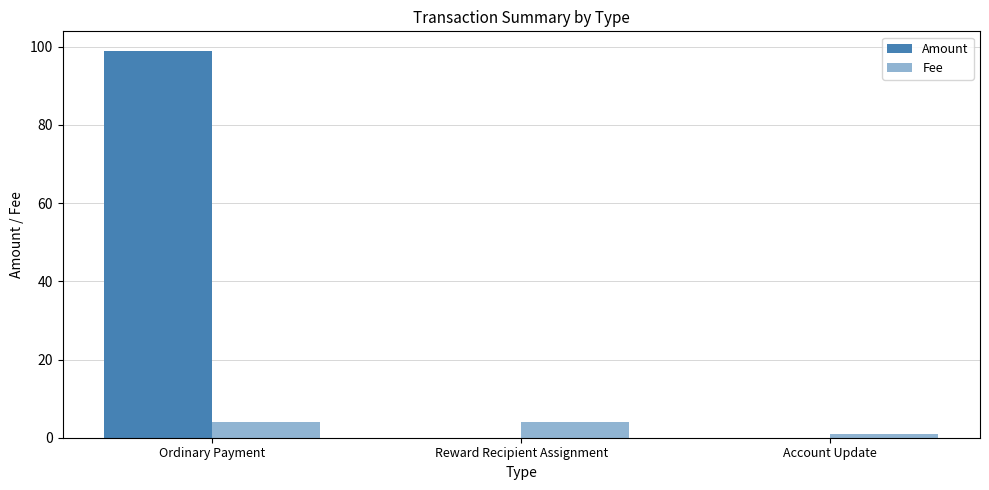

Rank the series by their maximum value, from lowest to highest.

Fee, Amount